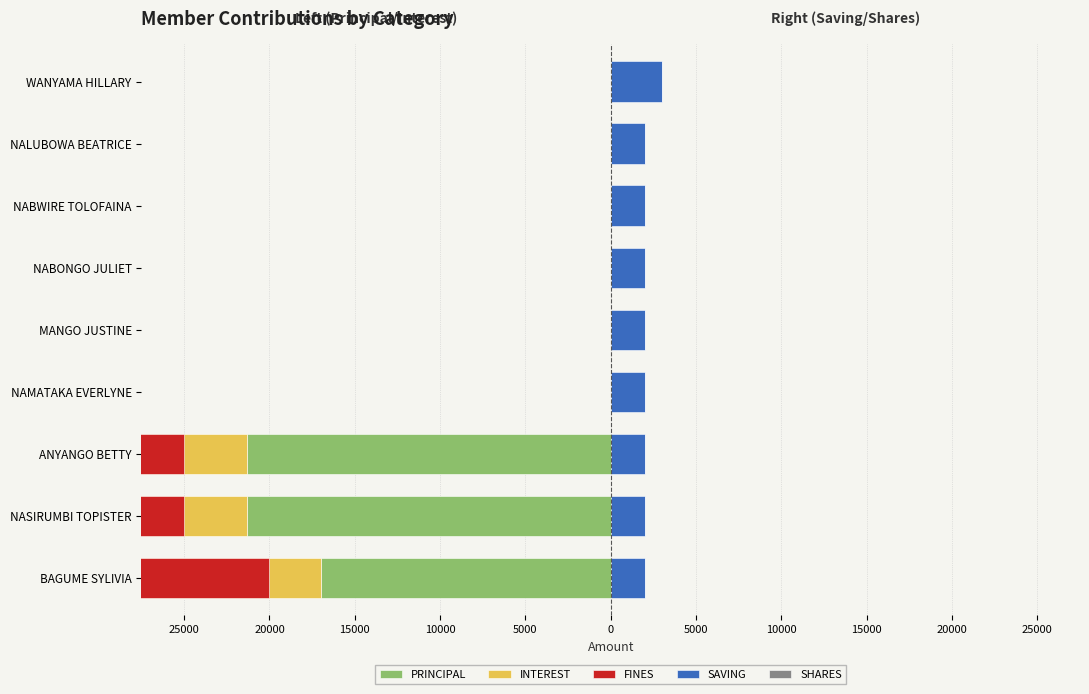

How many bars are there in total?

45